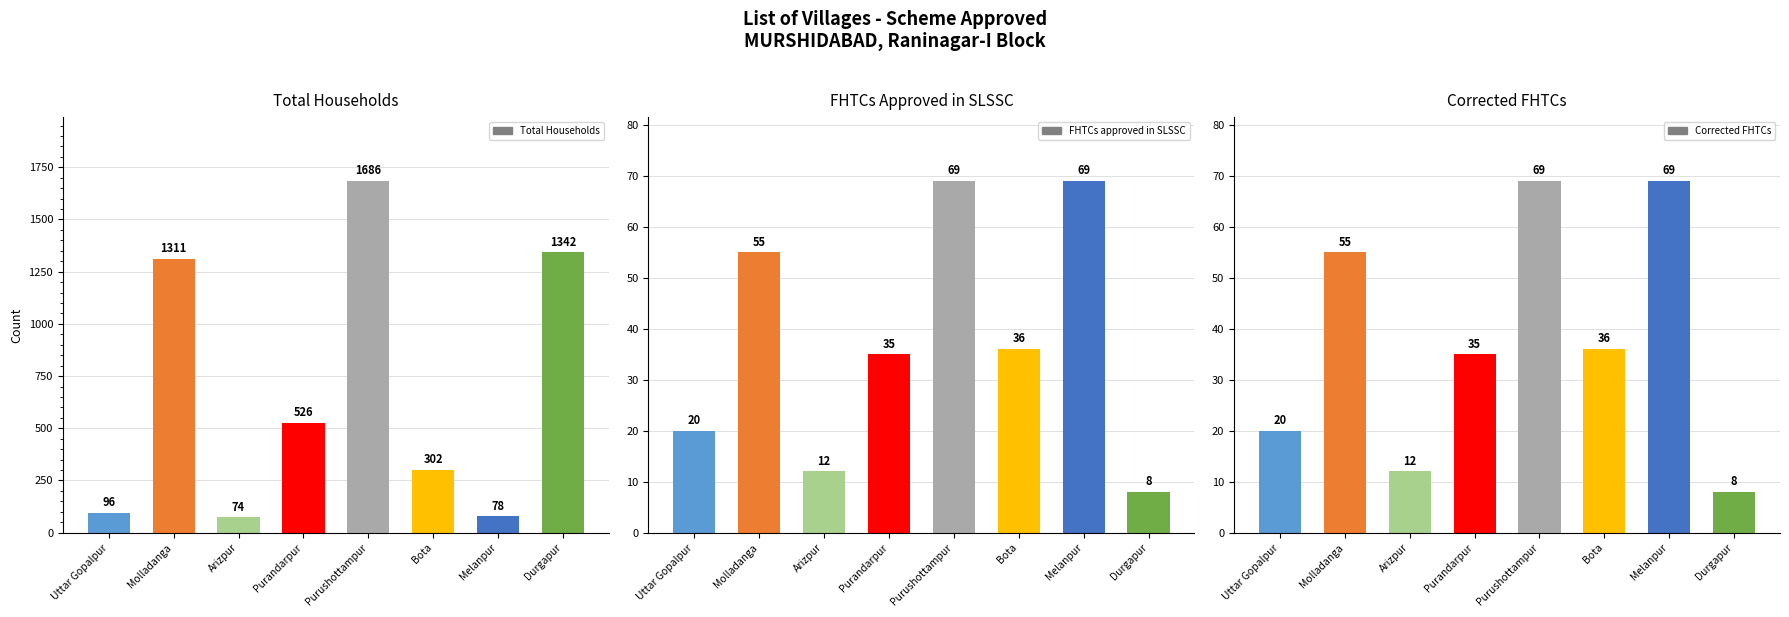

True or false: Total Households has a value of 526 at Purandarpur.

True